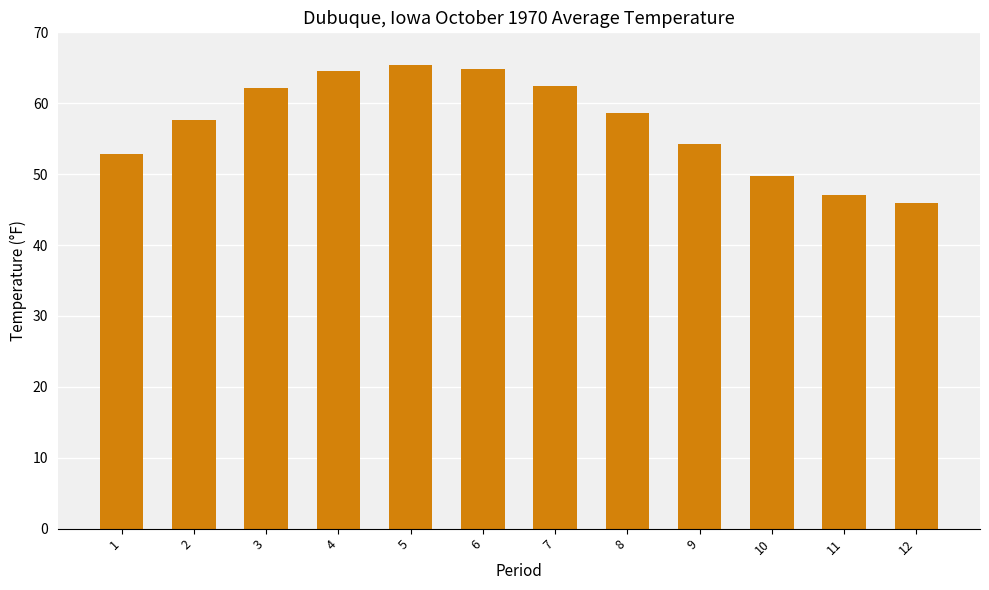

What is the value of the 2nd bar from the left?

57.7